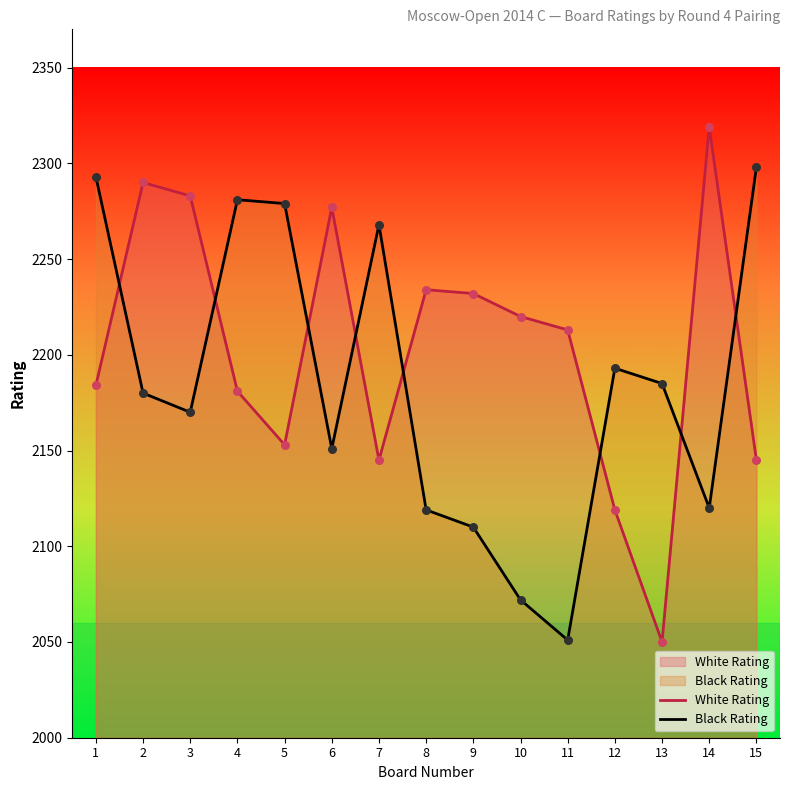

Is the value of Black Rating at 10 greater than the value of White Rating at 10?

No